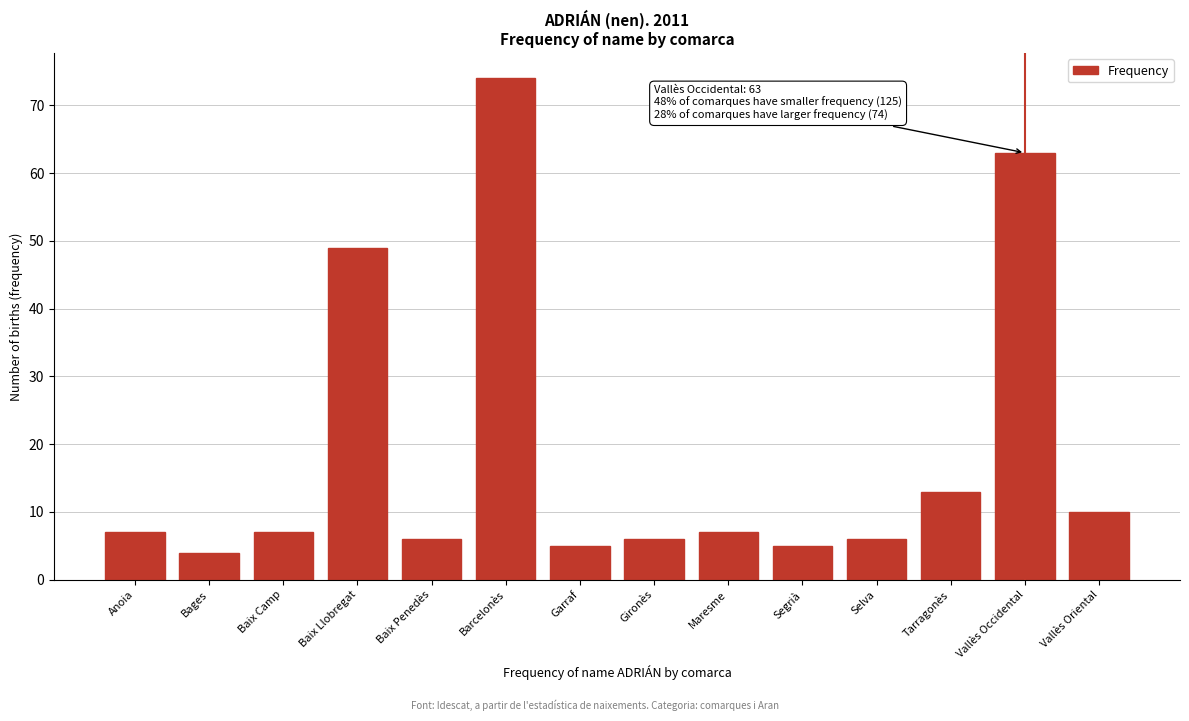

Reading left to right, list all the values displayed in this chart.

7	4	7	49	6	74	5	6	7	5	6	13	63	10